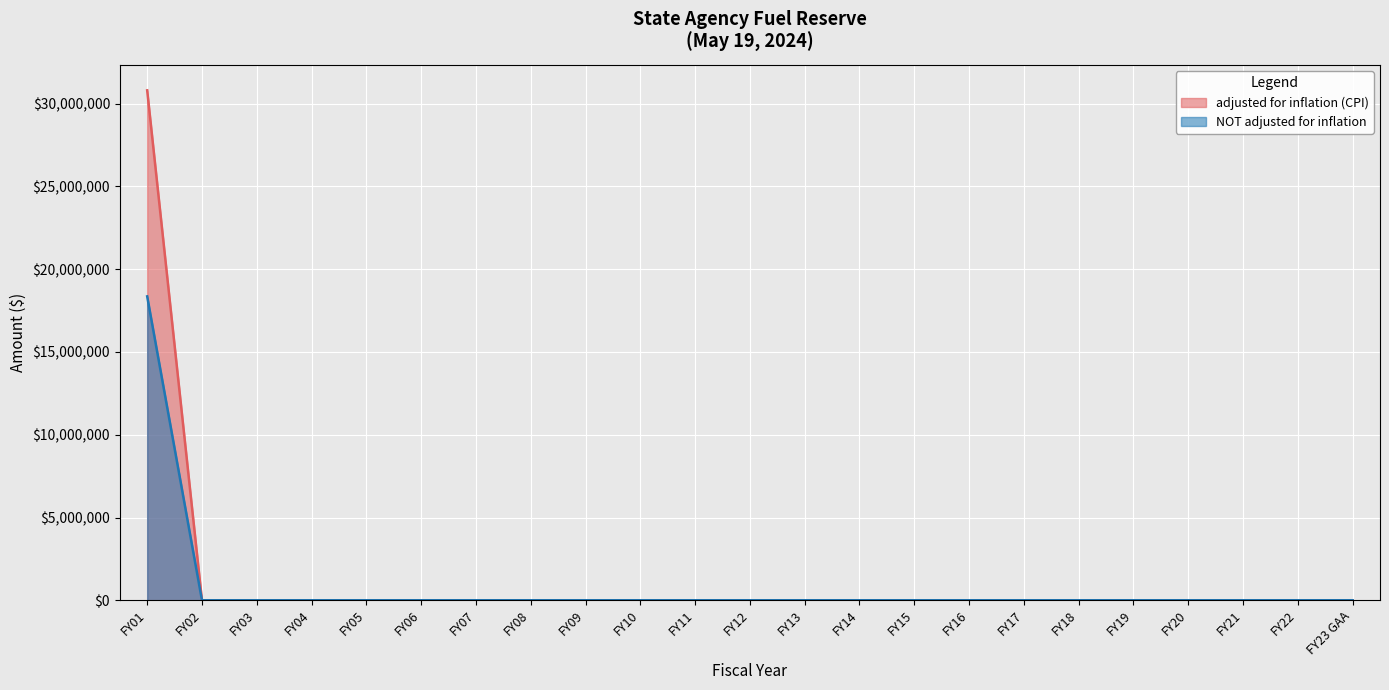

At which label is NOT adjusted for inflation closest to 9180121?

FY01